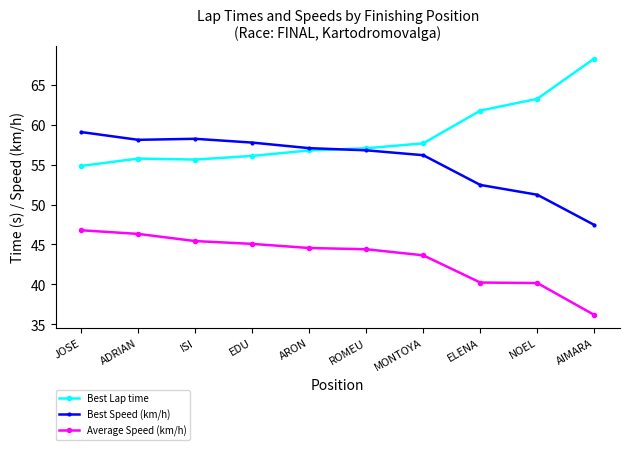

True or false: Best Lap time has a value of 54.8 at JOSE.

True